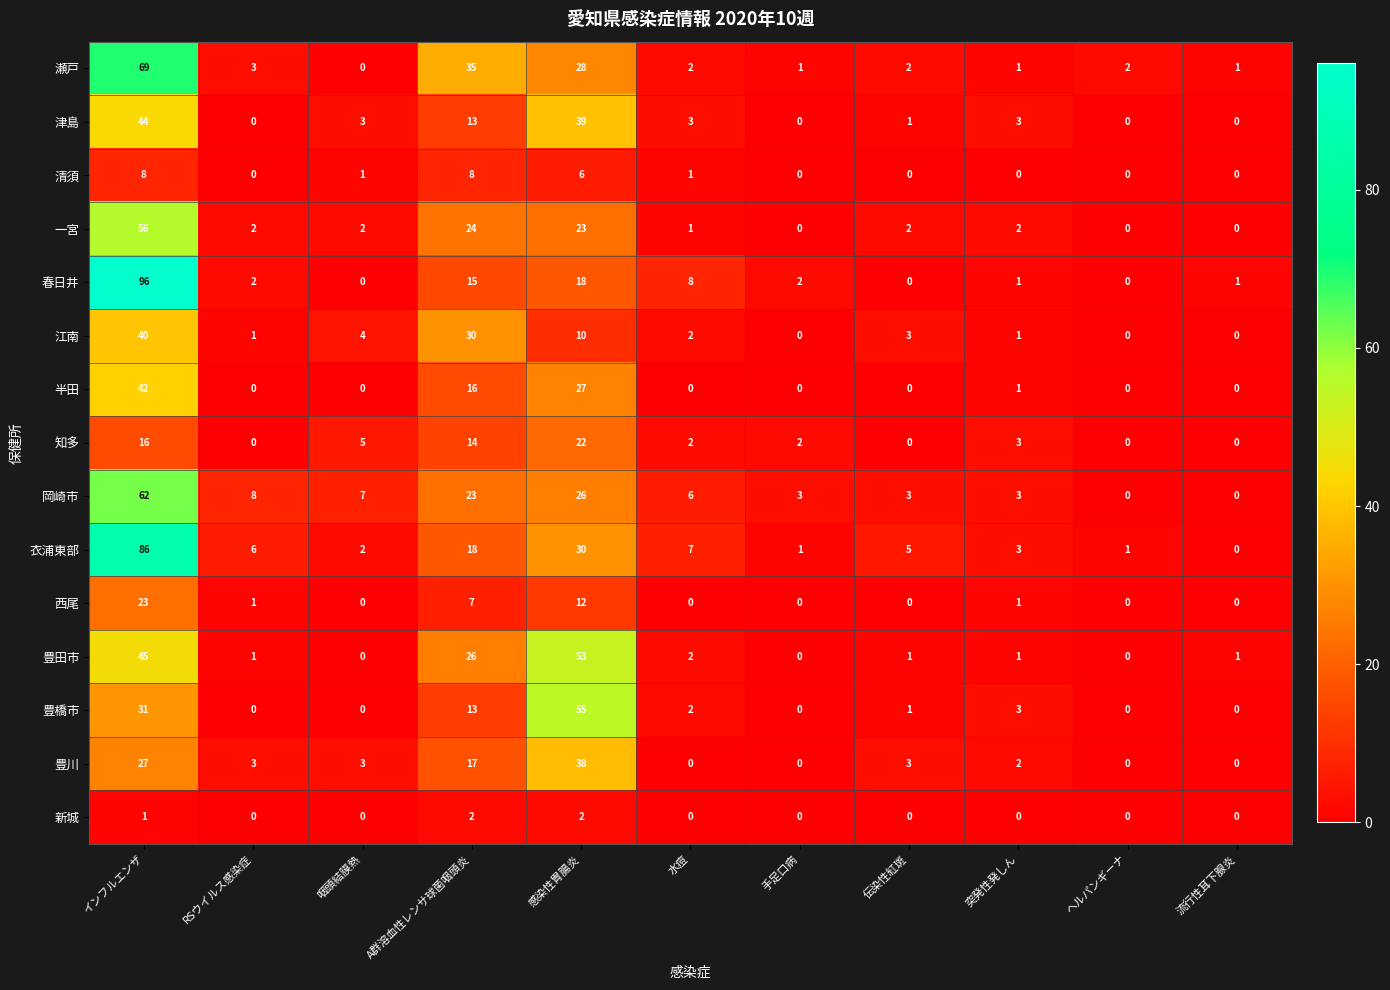

What is the greatest value displayed?

96